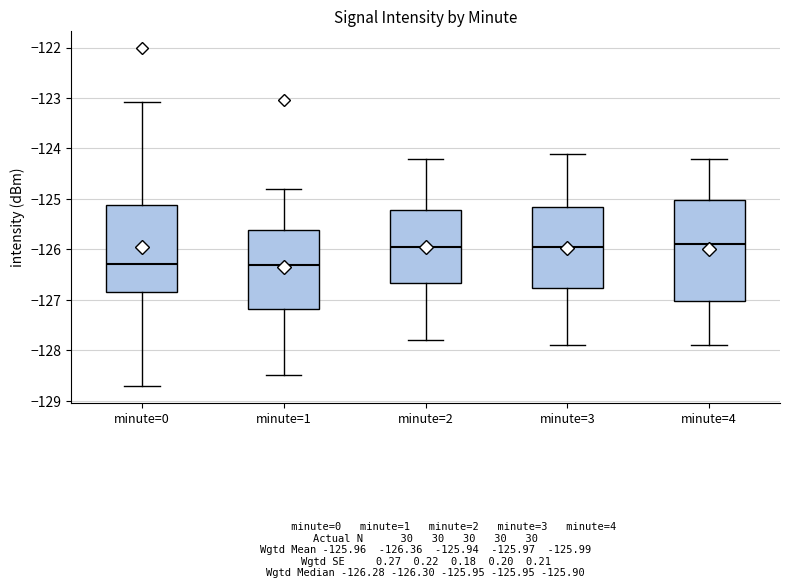

Which box is the tallest, from its lower edge to its upper edge?

minute=4